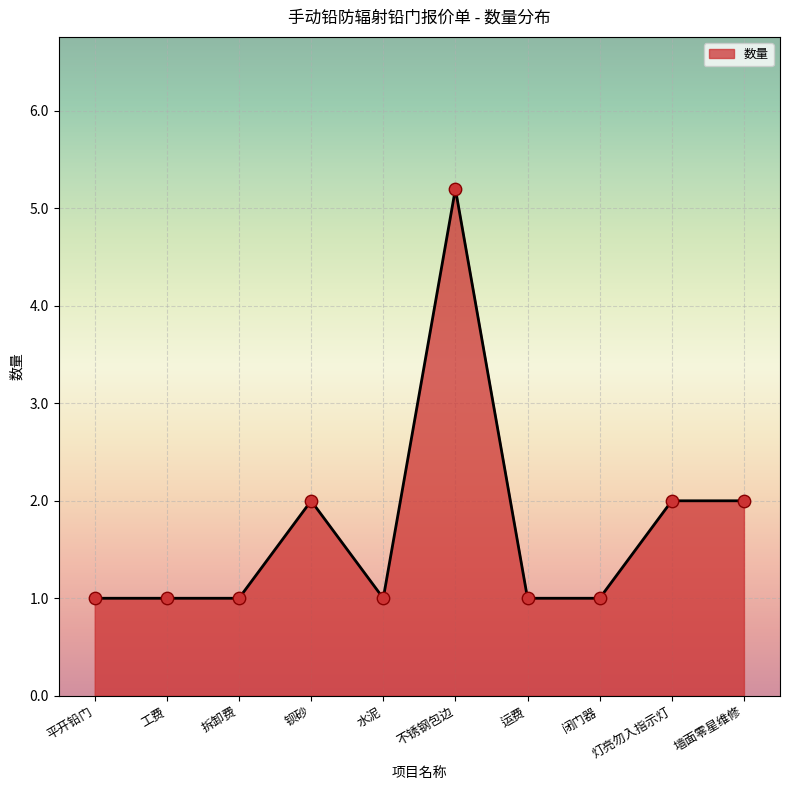

Approximately how many times larger is the value at 工费 compared to 水泥?

1.0